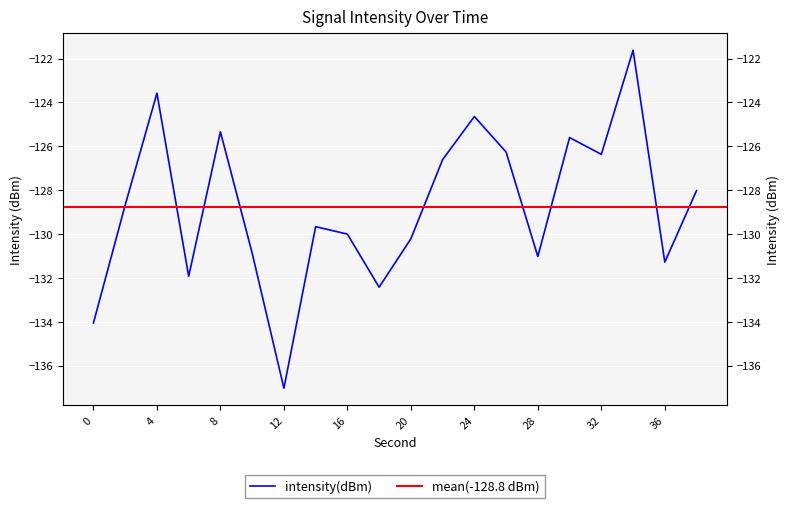

What is the change in value from 24 to 38?

-3.4